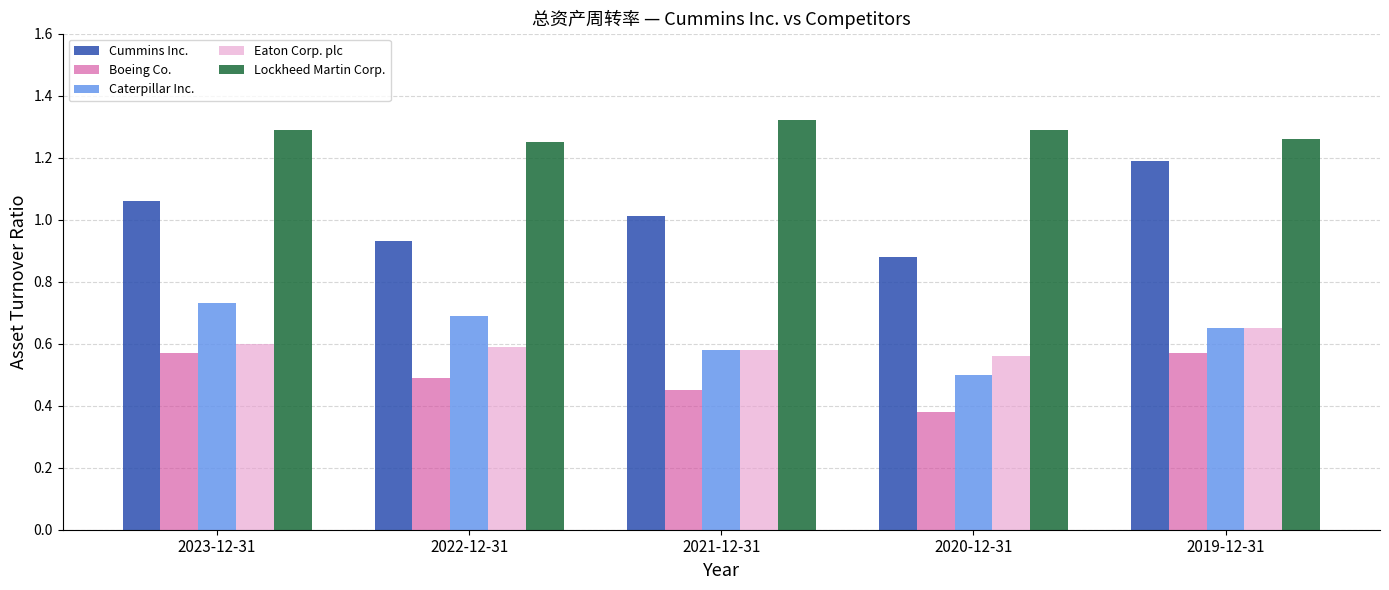

What is the total value across all series at 2021-12-31?

3.9